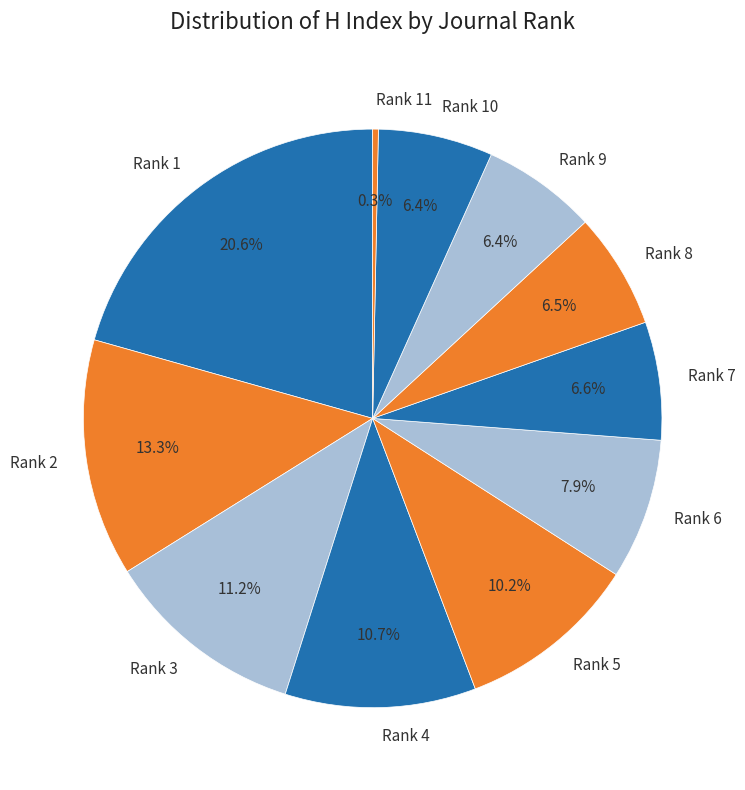

Does any single category account for the majority?

No